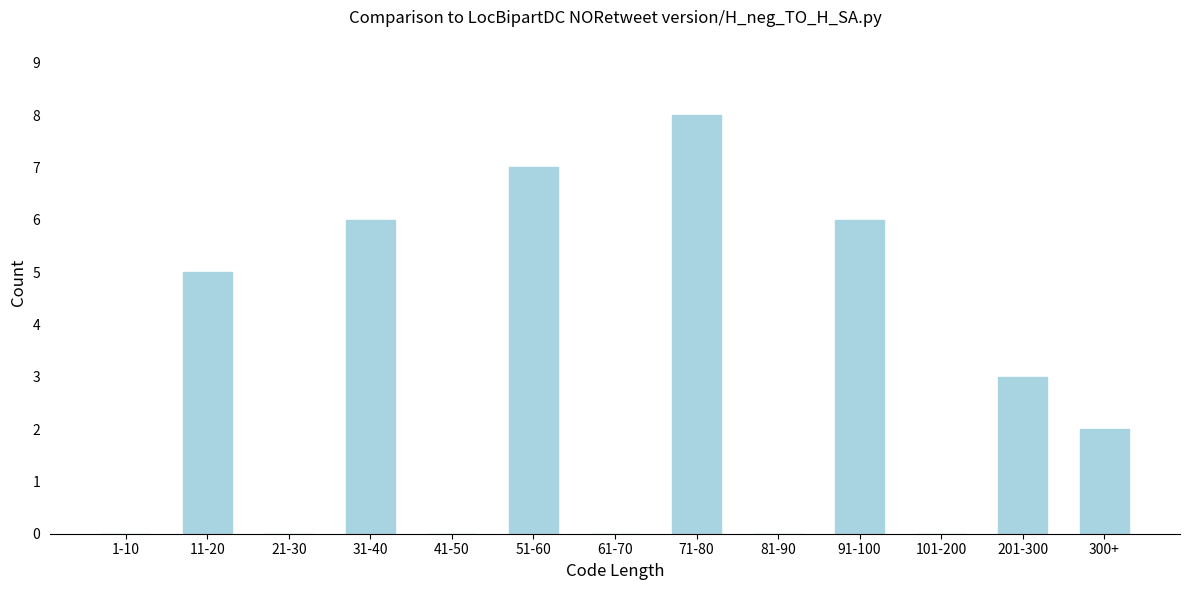

Reading left to right, what are all the values shown in this chart?

1-10=0	11-20=5	21-30=0	31-40=6	41-50=0	51-60=7	61-70=0	71-80=8	81-90=0	91-100=6	101-200=0	201-300=3	300+=2